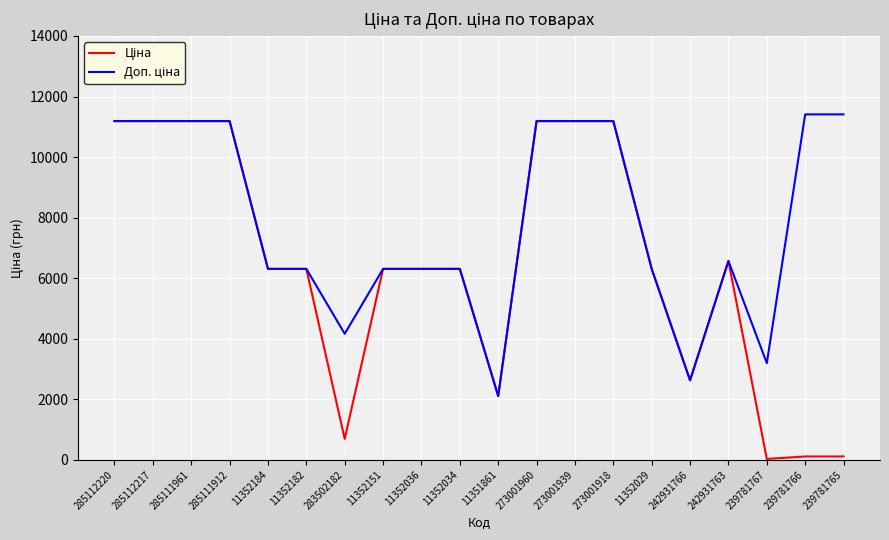

What is the maximum value shown in the chart?

11410.0